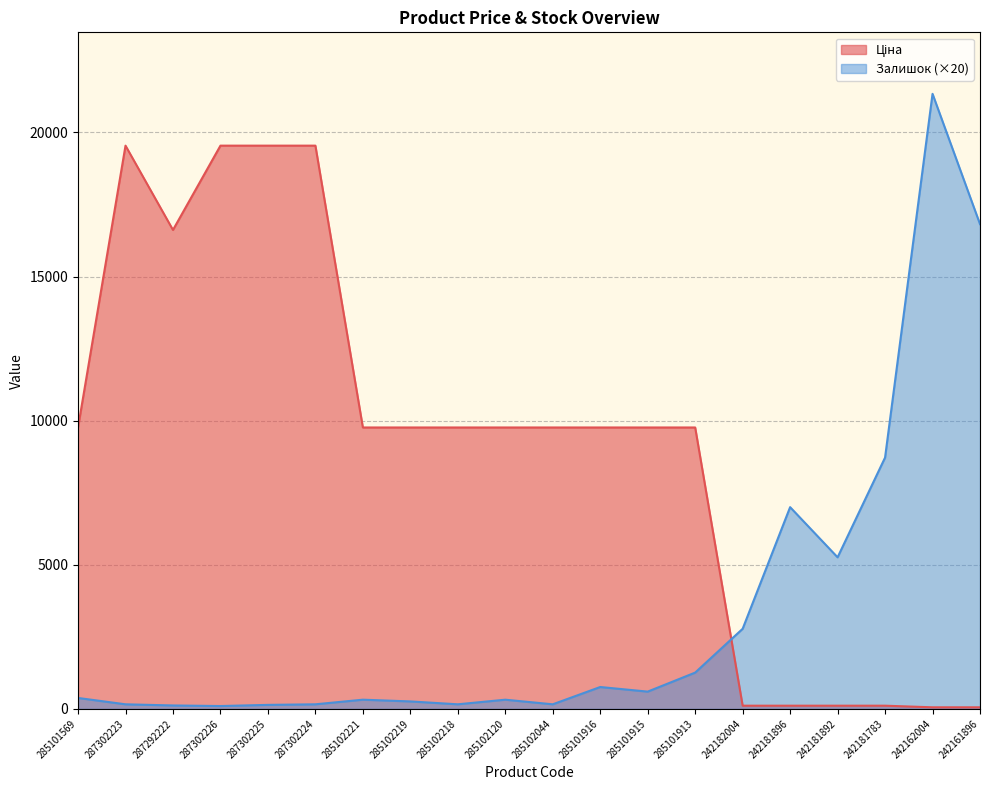

What are all the series names shown in the legend?

Ціна, Залишок